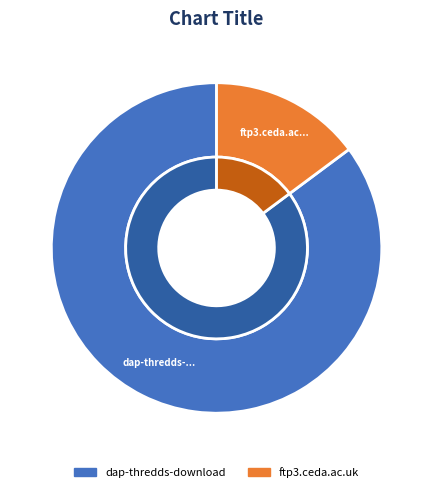

What is the smallest slice in the pie chart?

ftp3.ceda.ac.uk